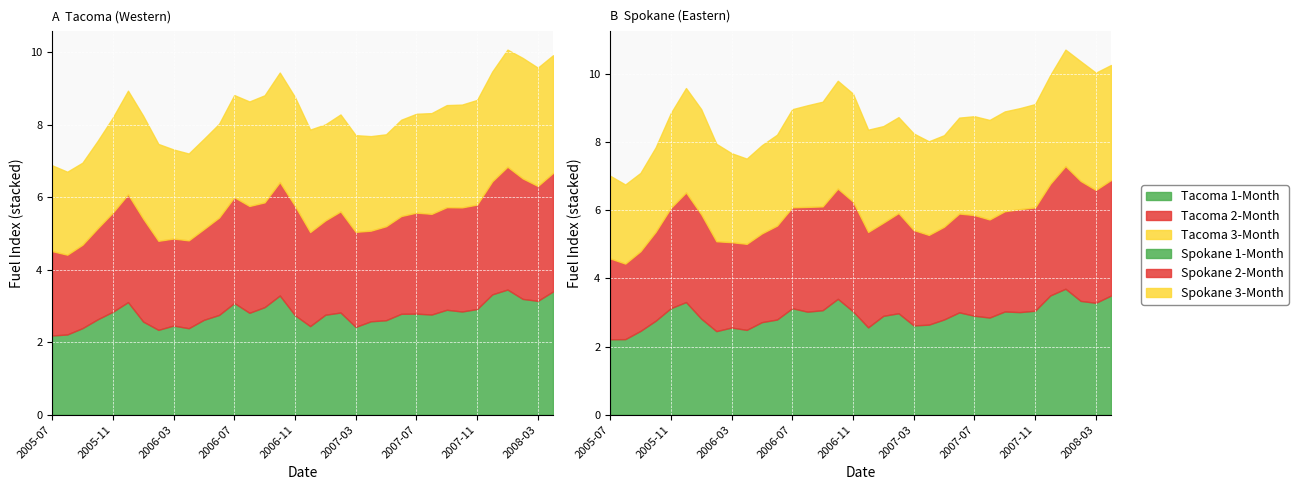

Where do Spokane 2-Month and Tacoma 1-Month first cross each other?

2005-07 and 2005-08